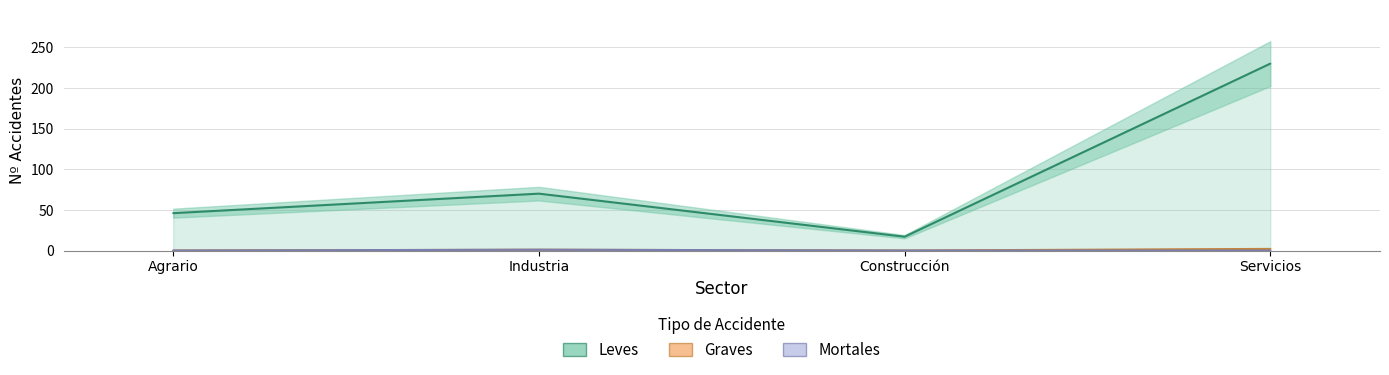

Reading left to right, list all the values displayed in this chart.

Leves: Agrario=46	Industria=70	Construcción=17	Servicios=230
Graves: Agrario=0	Industria=1	Construcción=0	Servicios=2
Mortales: Agrario=0	Industria=1	Construcción=0	Servicios=0